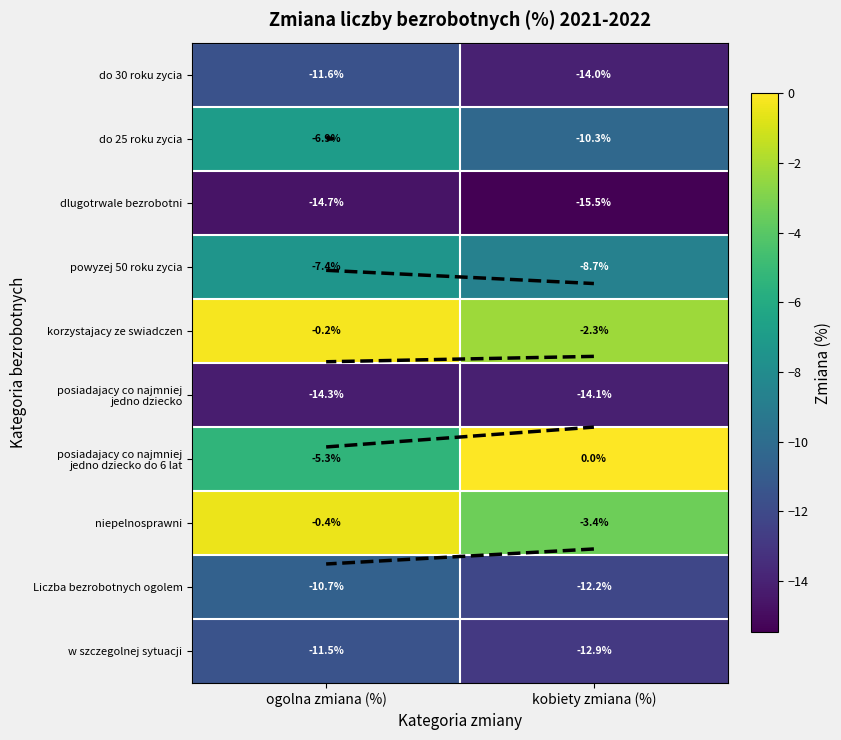

Rank the categories by w szczegolnej sytuacji value from highest to lowest.

ogolna zmiana (%), kobiety zmiana (%)